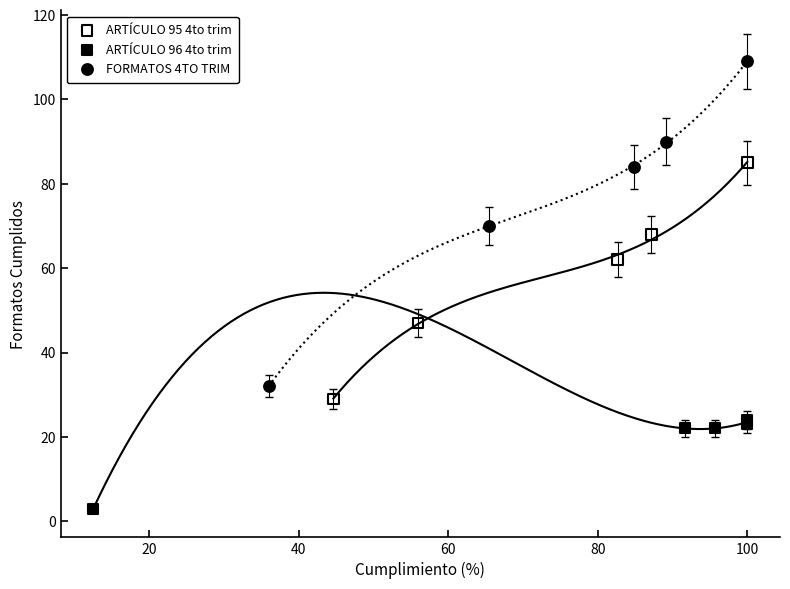

Which series has the widest spread of Y values?

FORMATOS 4TO TRIM